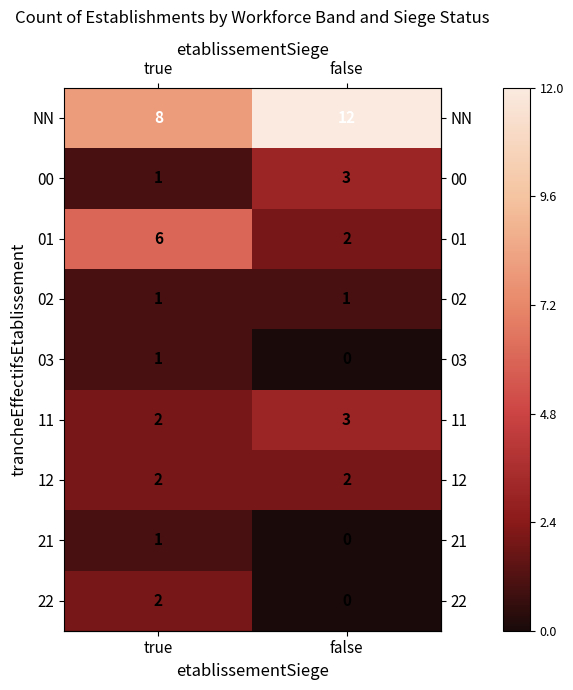

At which category is the sum across all series the highest?

true